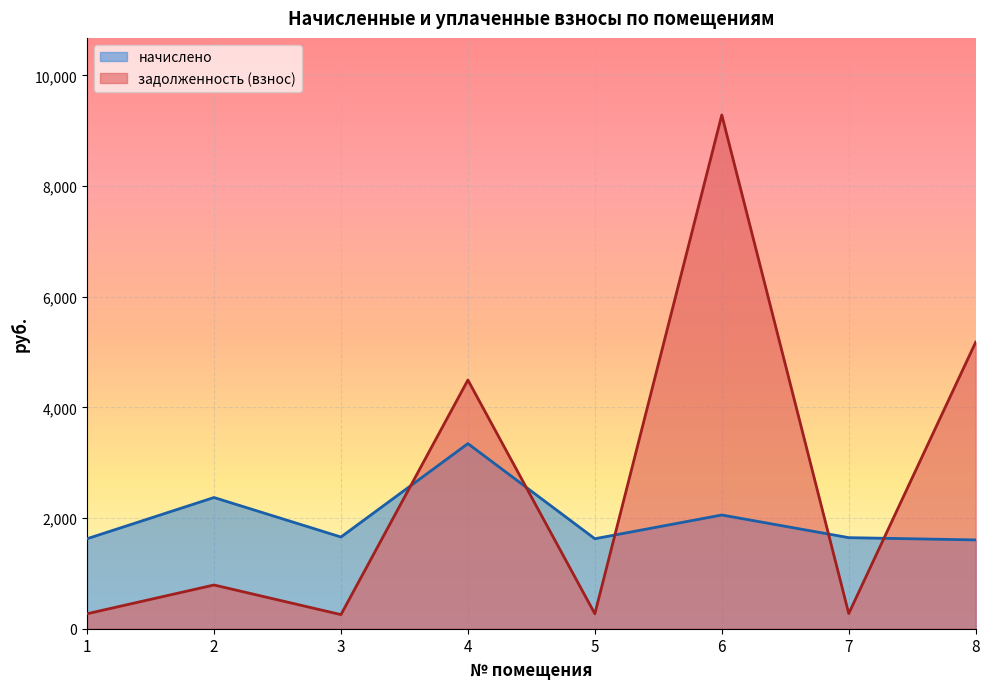

Where is начислено nearest to the value 2475?

2